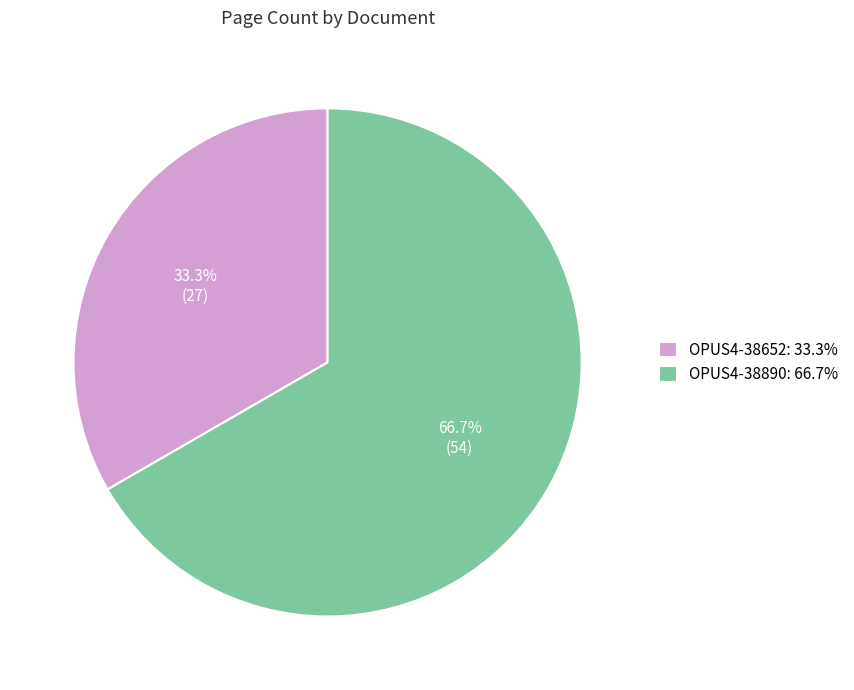

Which slice is the smallest?

OPUS4-38652